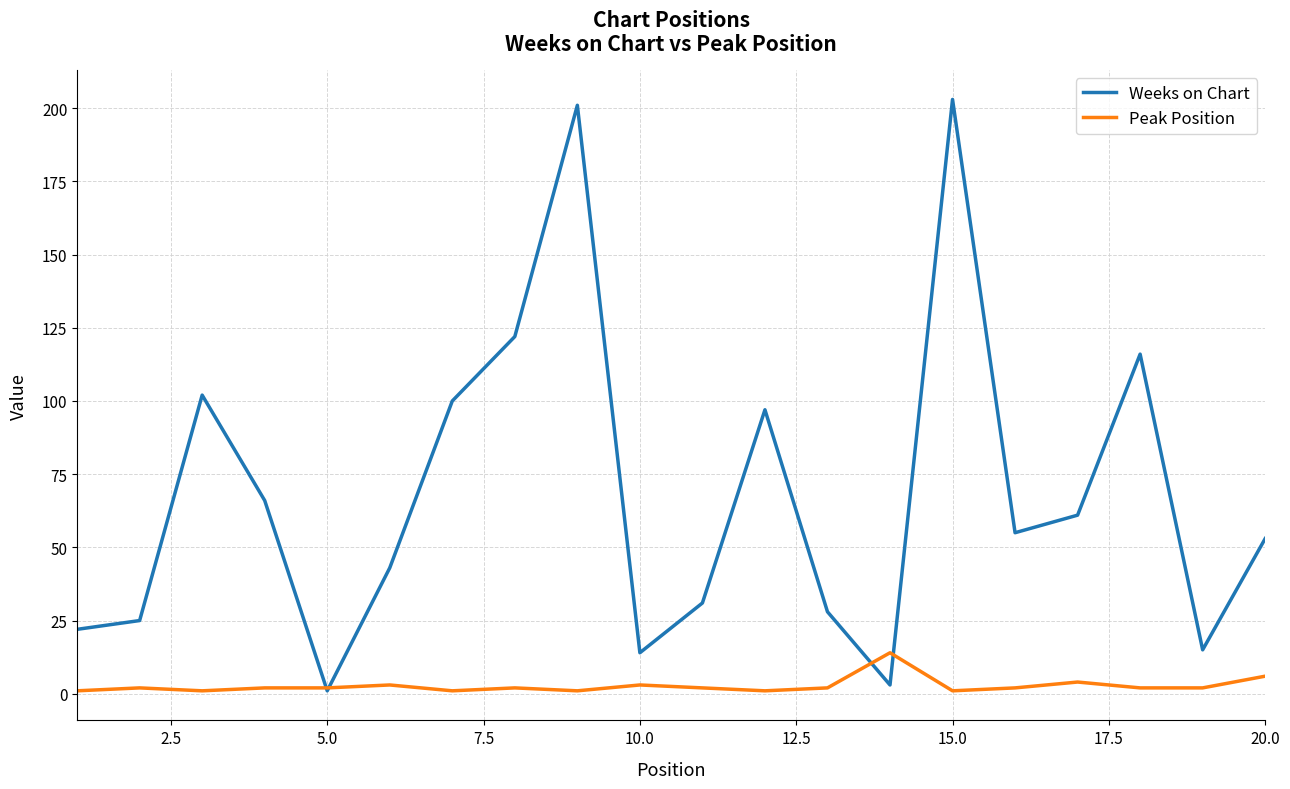

How many values in the Weeks on Chart series are below 55?

10